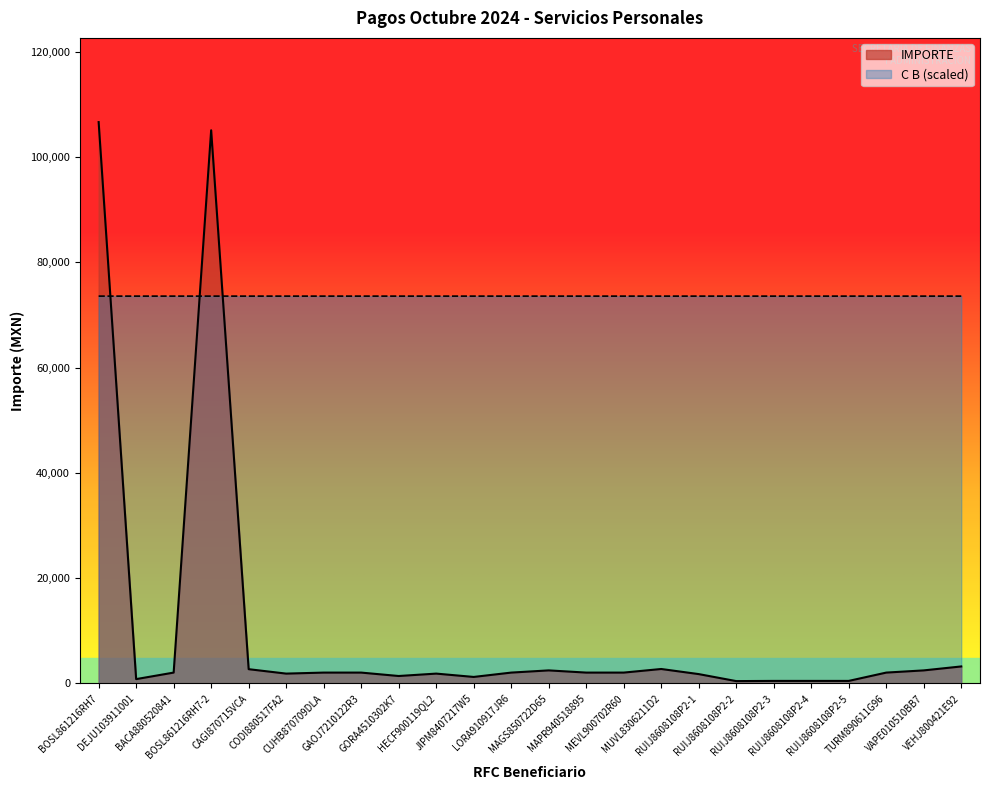

Which series has the largest total across all categories?

C B (scaled)